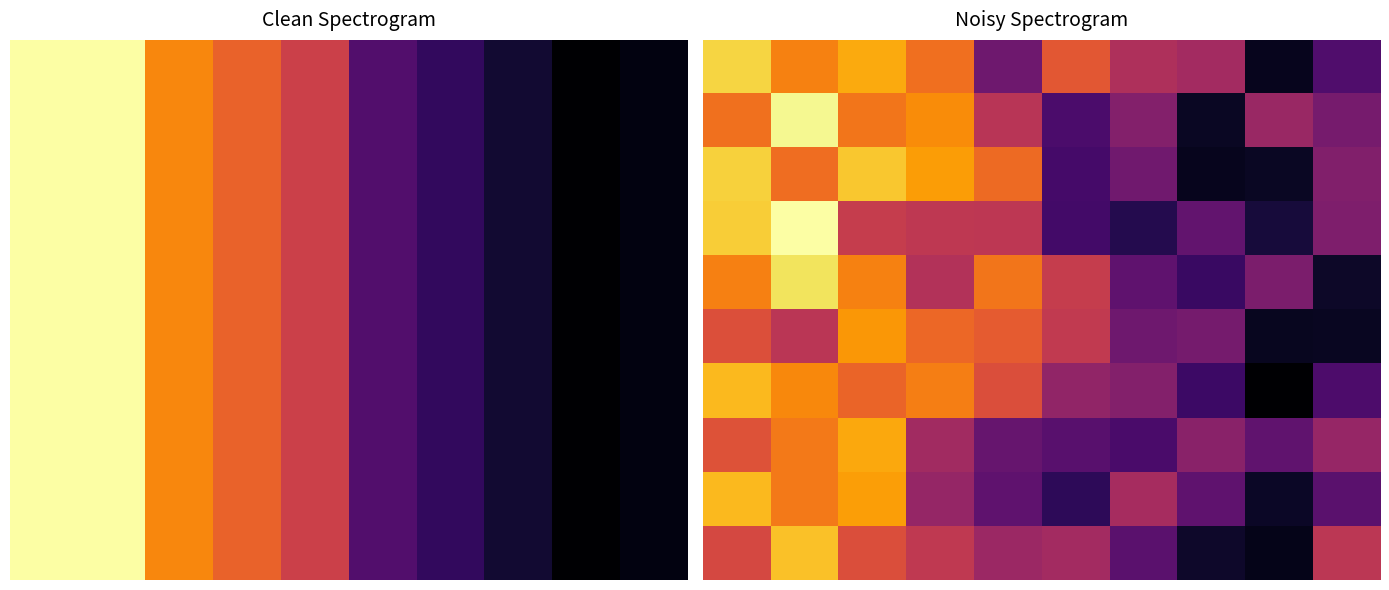

At how many categories does at least one series exceed 4212?

10